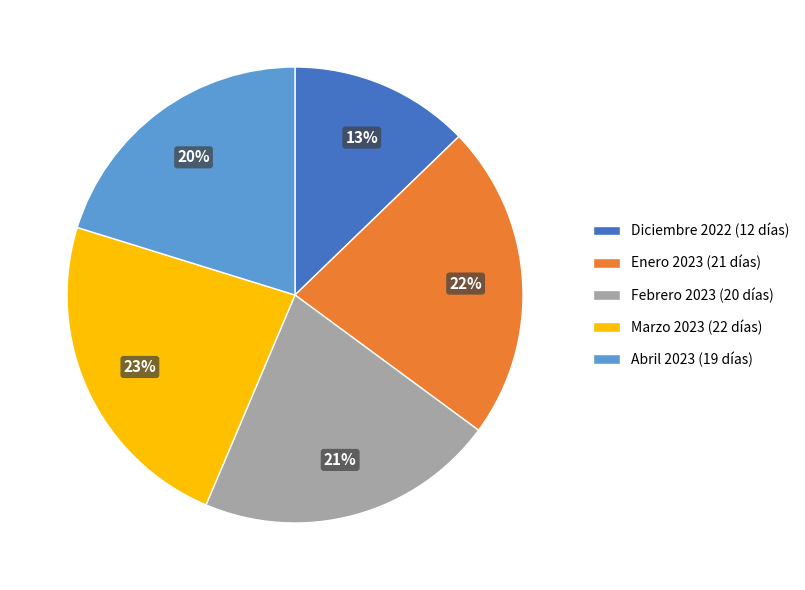

How many segments does this pie chart have?

5